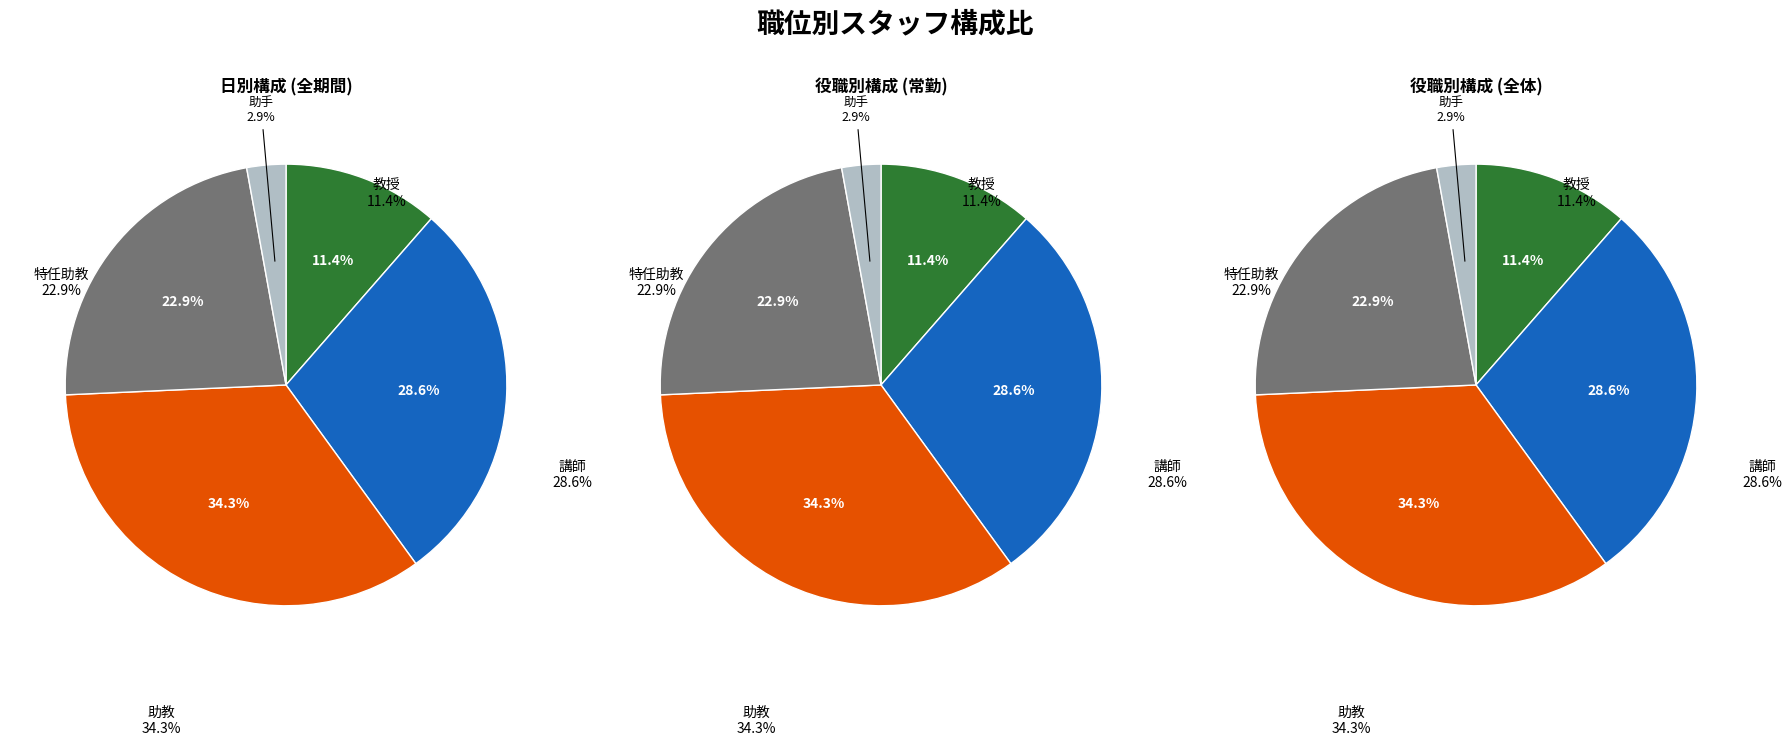

How many segments does this pie chart have?

5